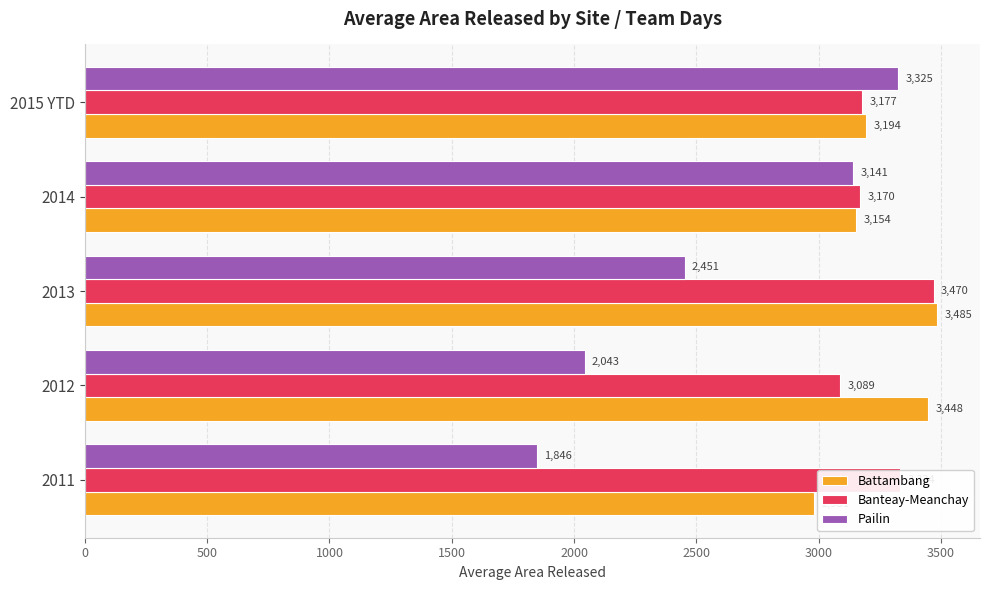

Which series changed the most between 2012 and 2014?

Pailin